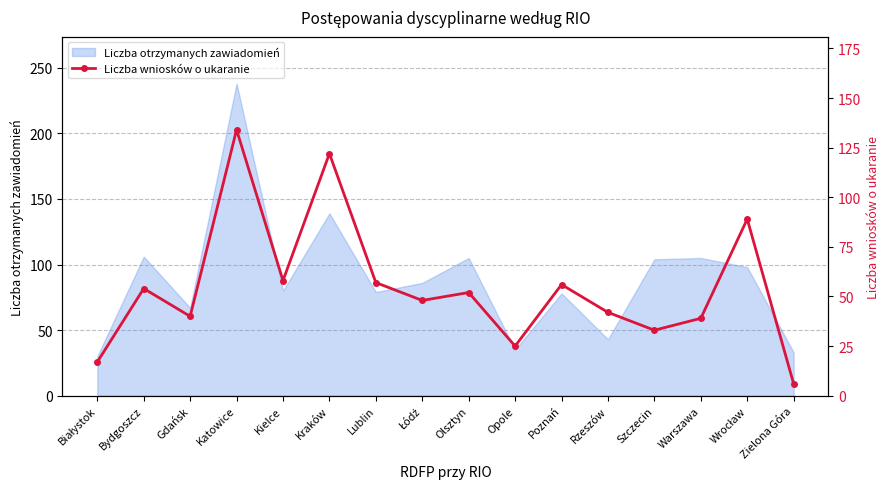

Is it true that the value at Opole is 34?

False